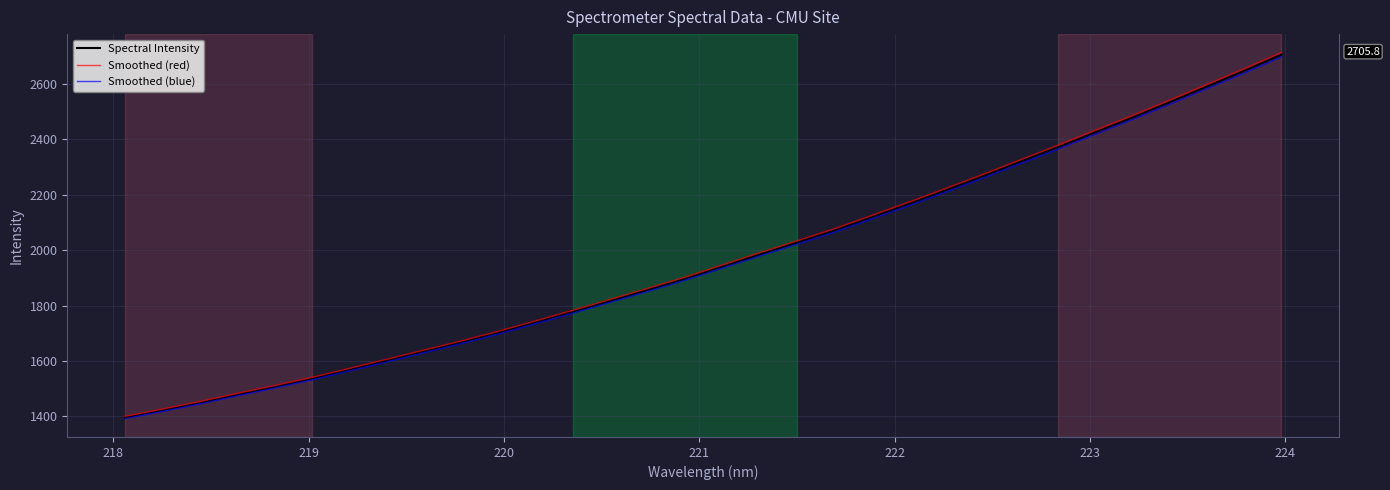

What is the smallest value displayed?

1391.5